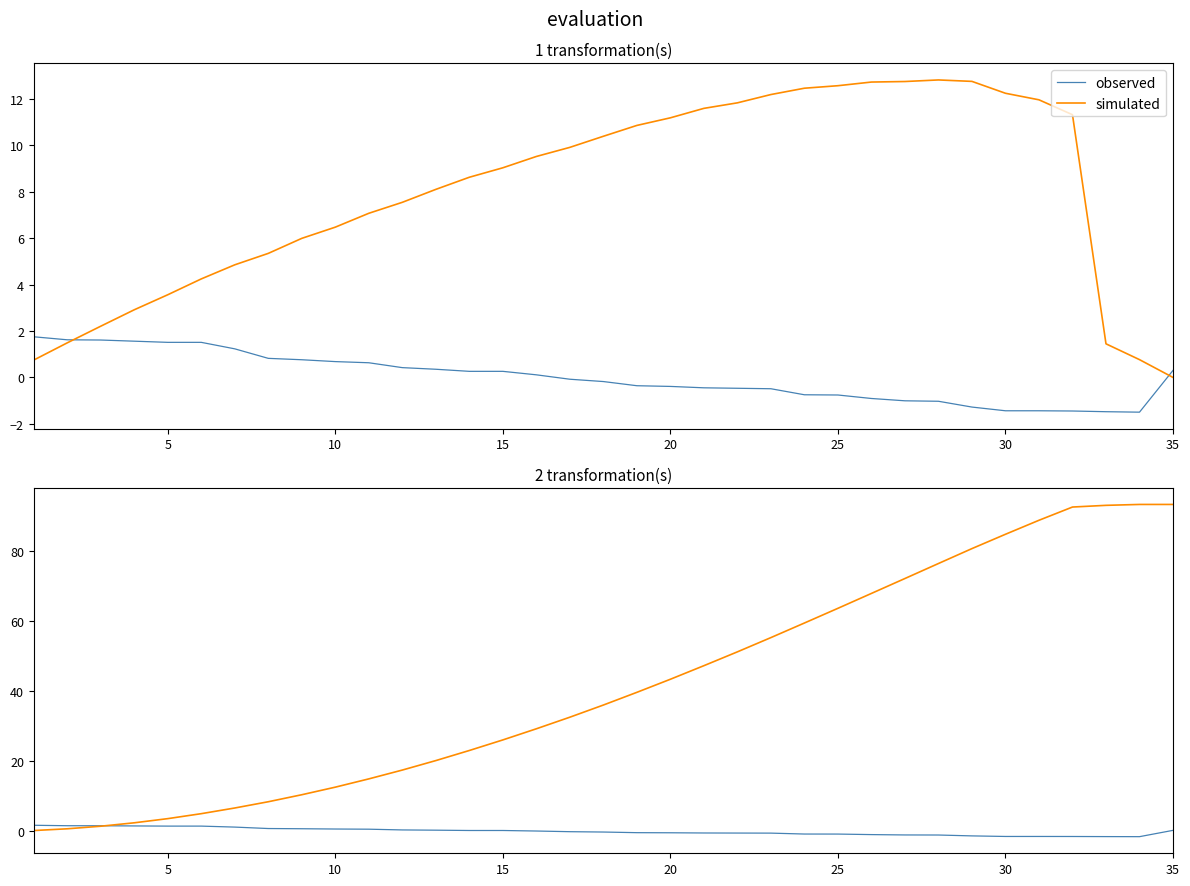

Is it true that observed equals -2.0 at 32?

False